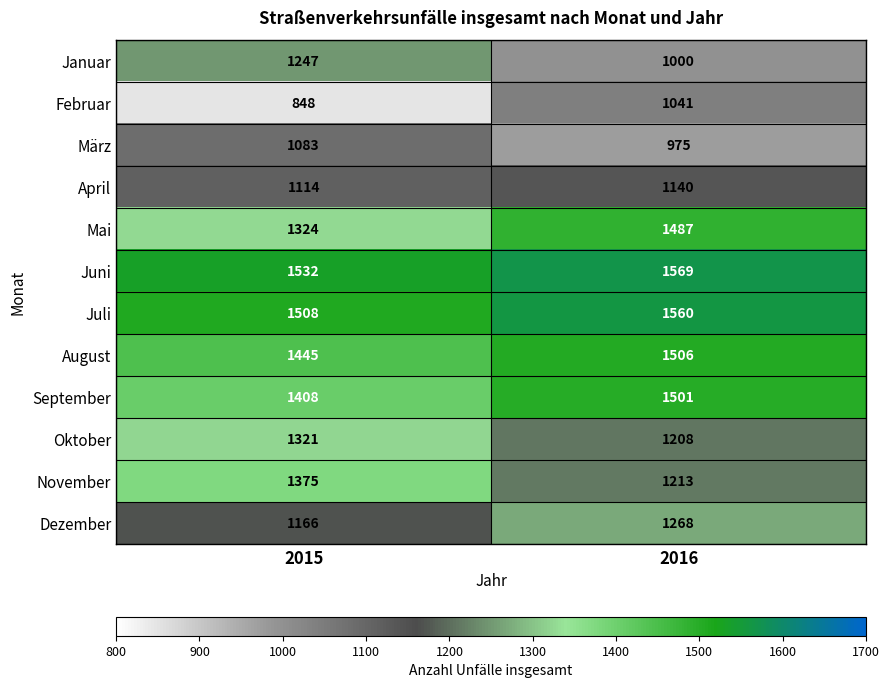

Which series has the largest total across all categories?

Juni